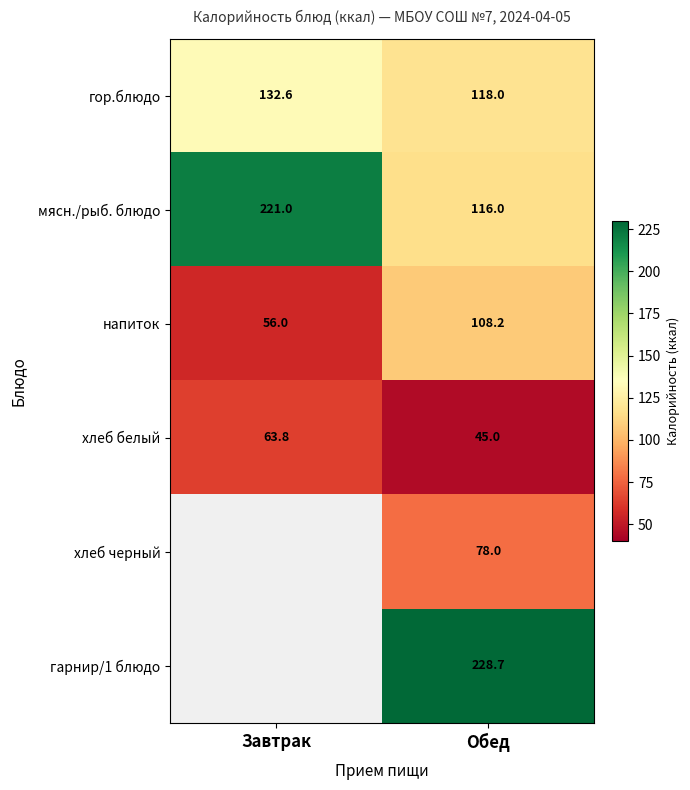

What is the minimum value for напиток?

56.0